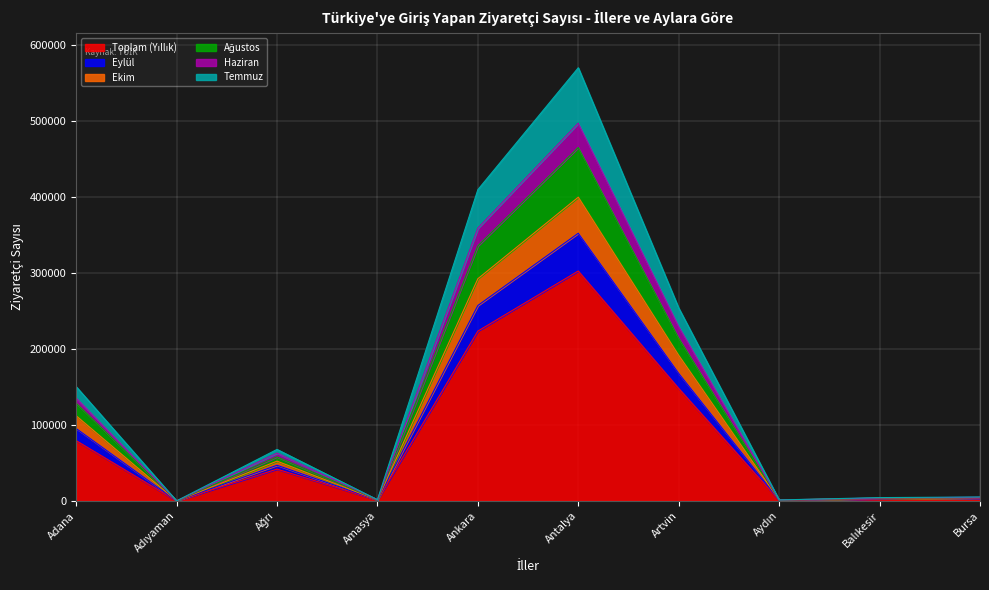

How many data points in Haziran are above 46911?

4